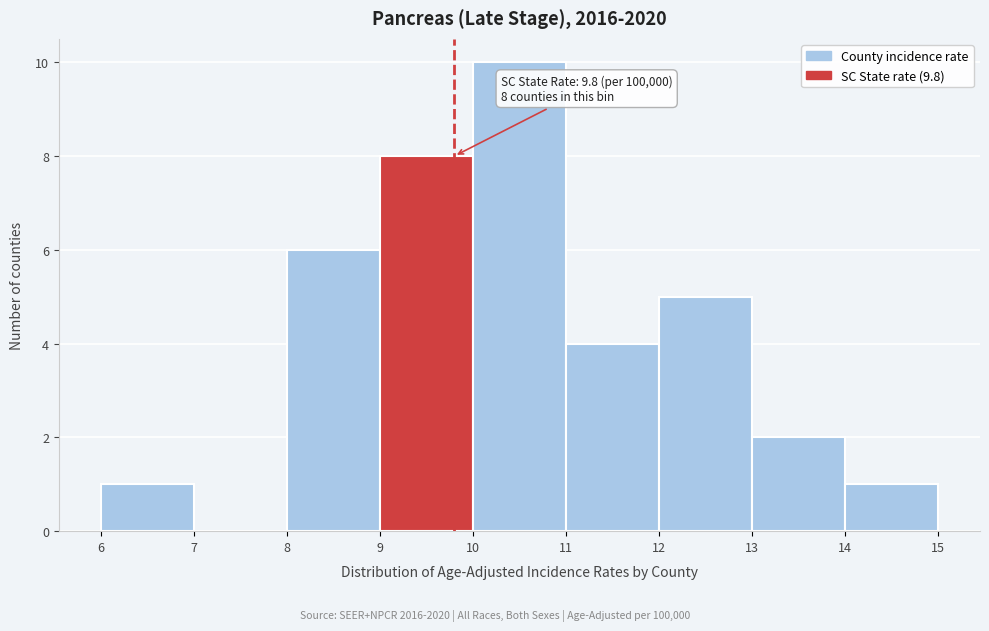

Which range on the x-axis has the tallest bar?

10 to 11